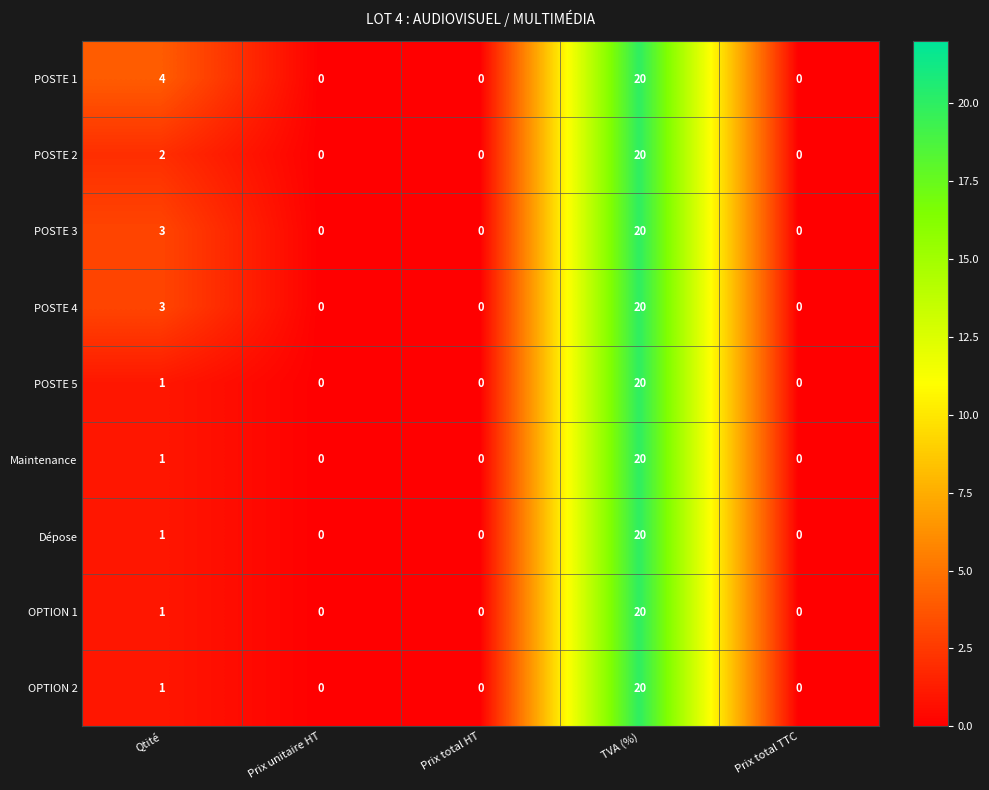

Between Qtité and Prix total HT, which series saw the biggest shift?

POSTE 1